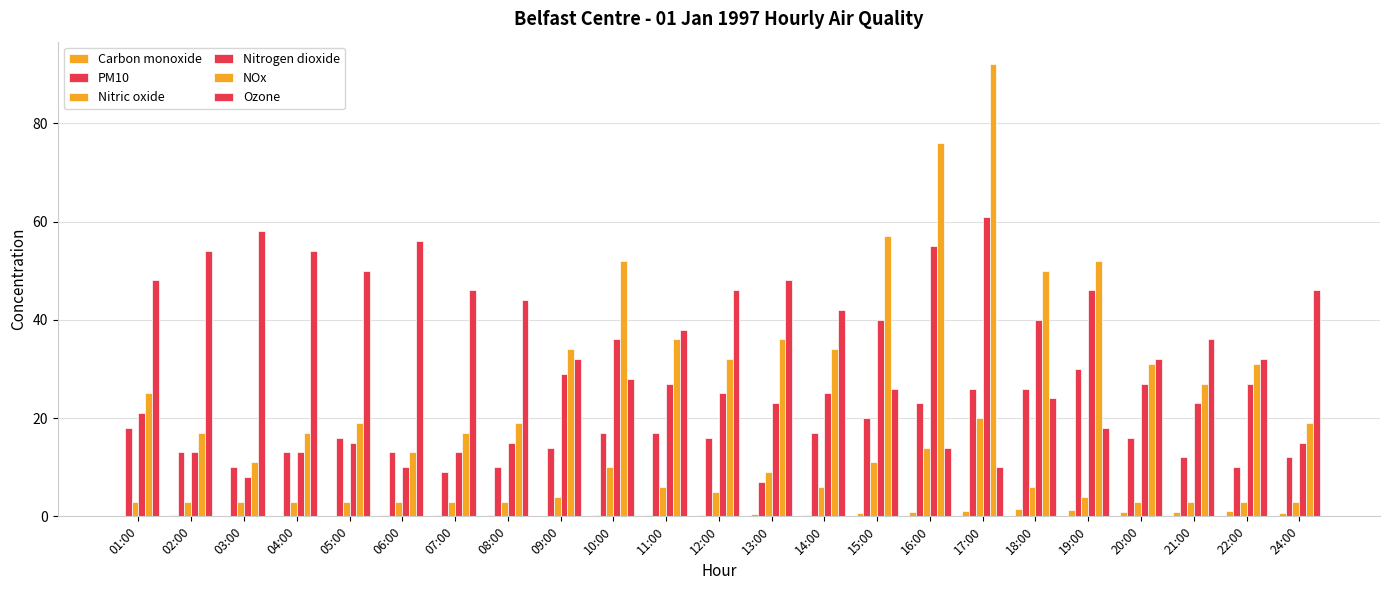

Are the bars horizontal?

No